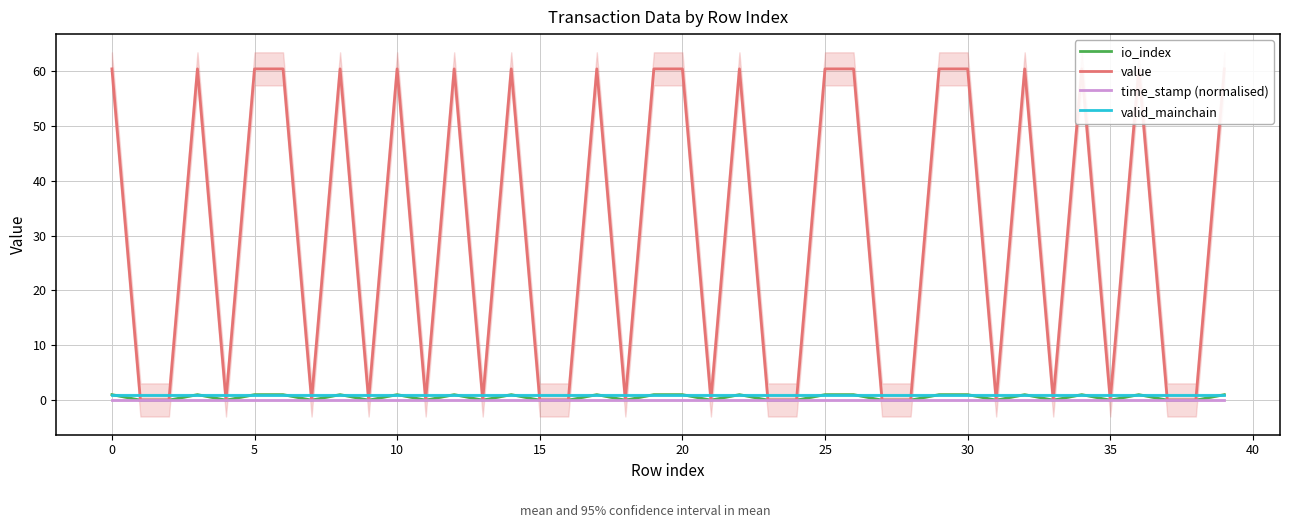

Rank the series by their maximum value, from lowest to highest.

time_stamp (normalised), io_index, valid_mainchain, value